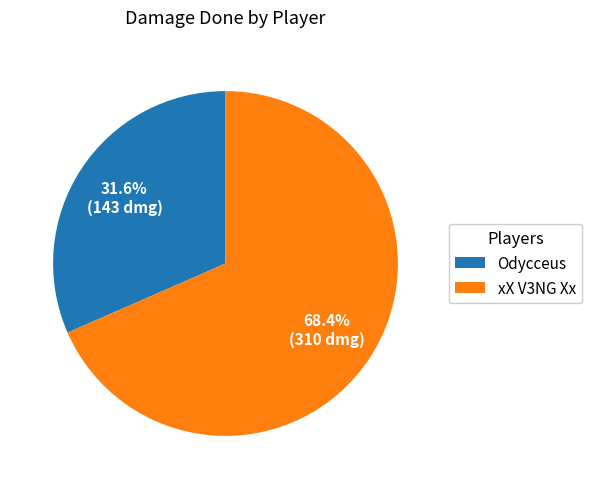

To the nearest percent, what portion does xX V3NG Xx represent?

68%